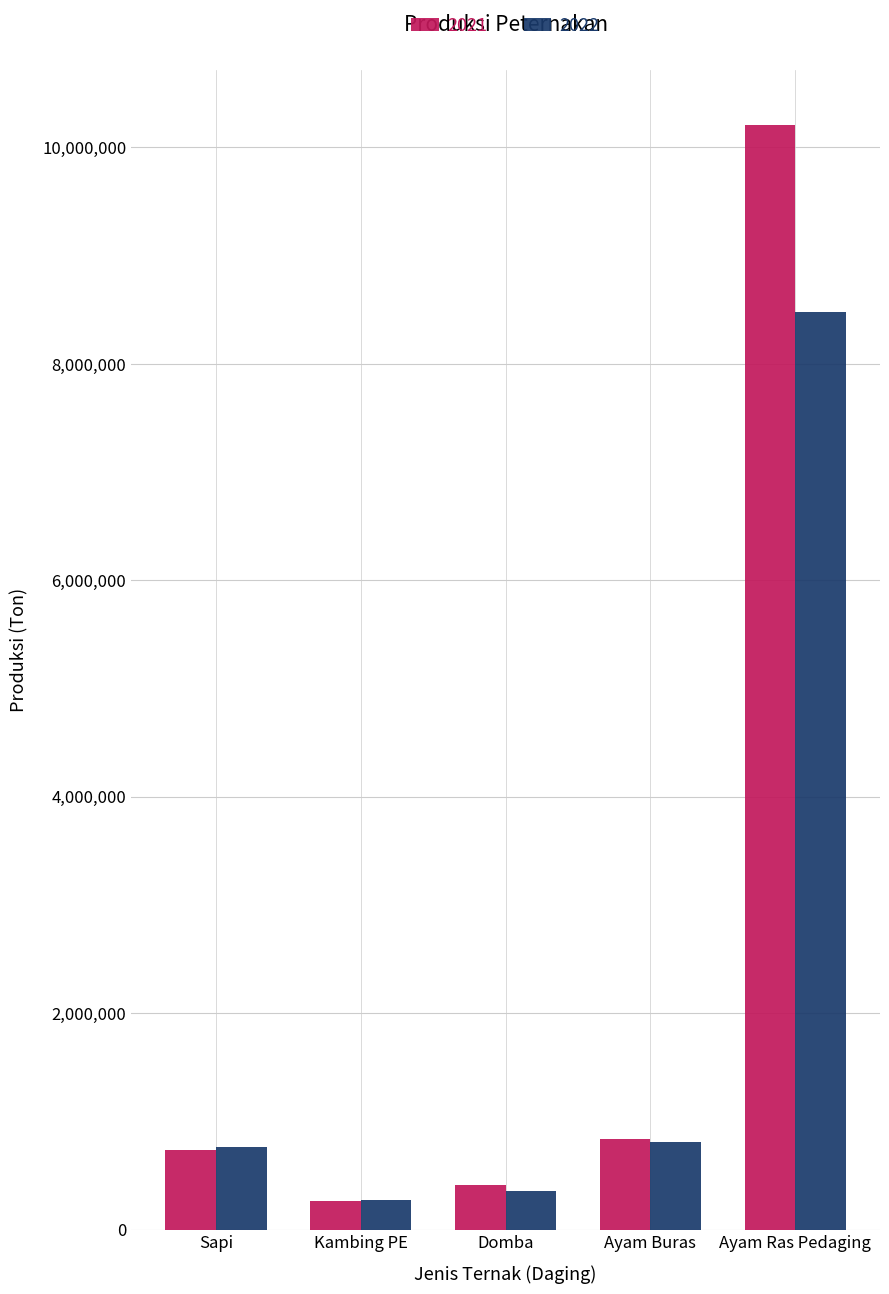

Between Domba and Ayam Ras Pedaging, which series saw the biggest shift?

2021